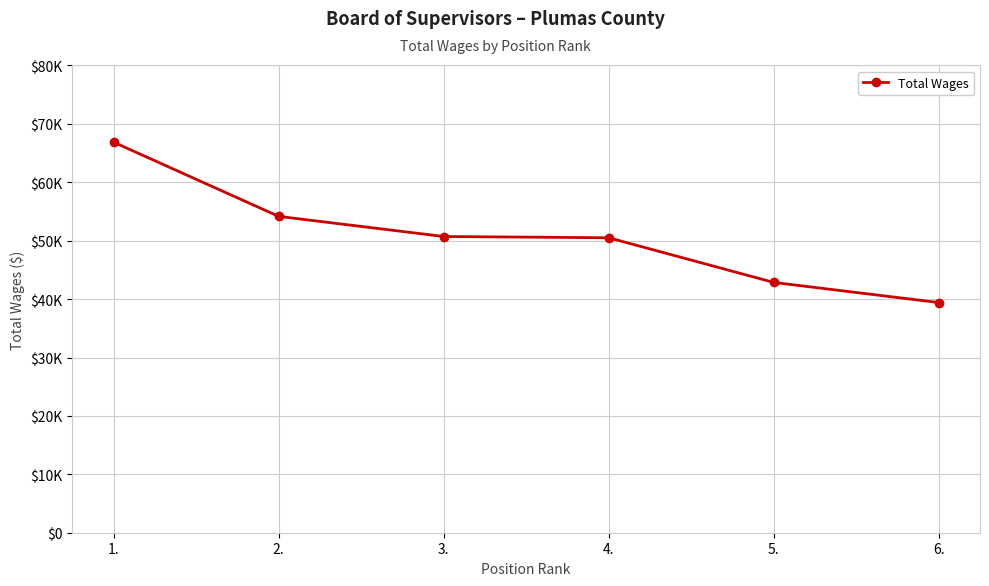

What is the sum of the values at 3. and 4.?

101224